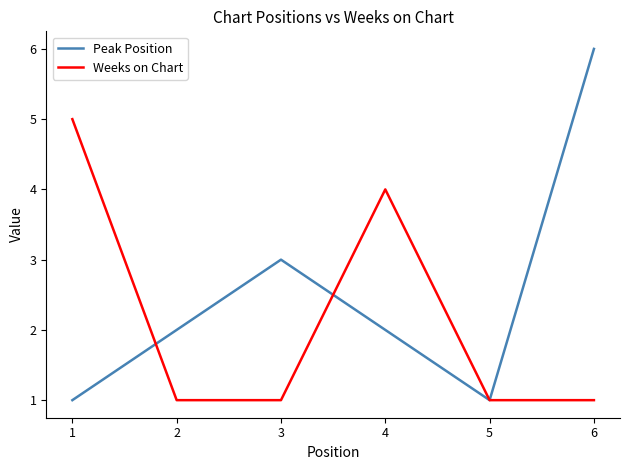

Rank the series by their average value, from lowest to highest.

Weeks on Chart, Peak Position